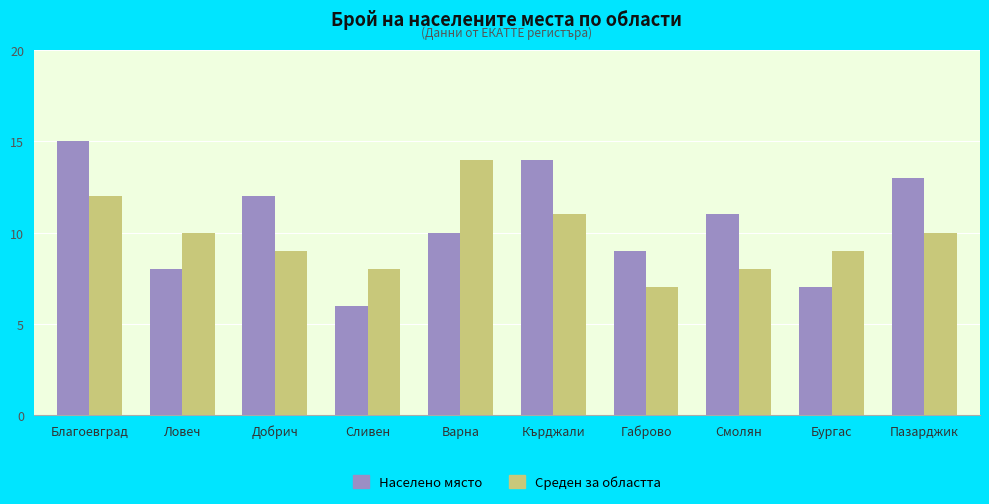

How many data points does each series have?

10